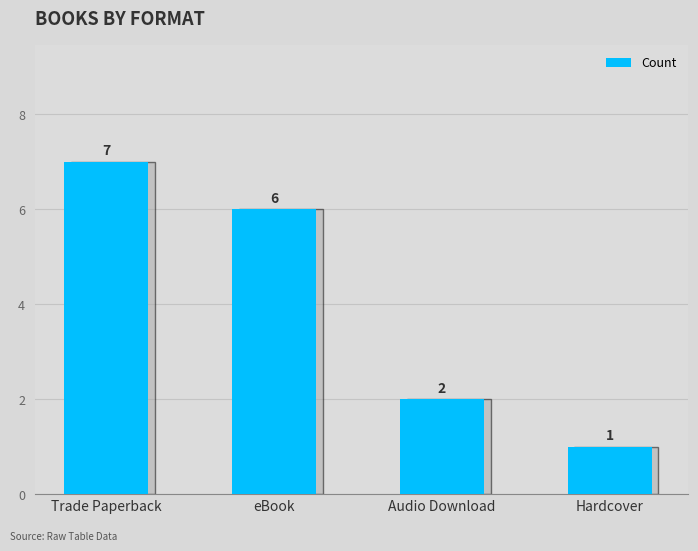

What is the label of the 1st bar from the left?

Trade Paperback